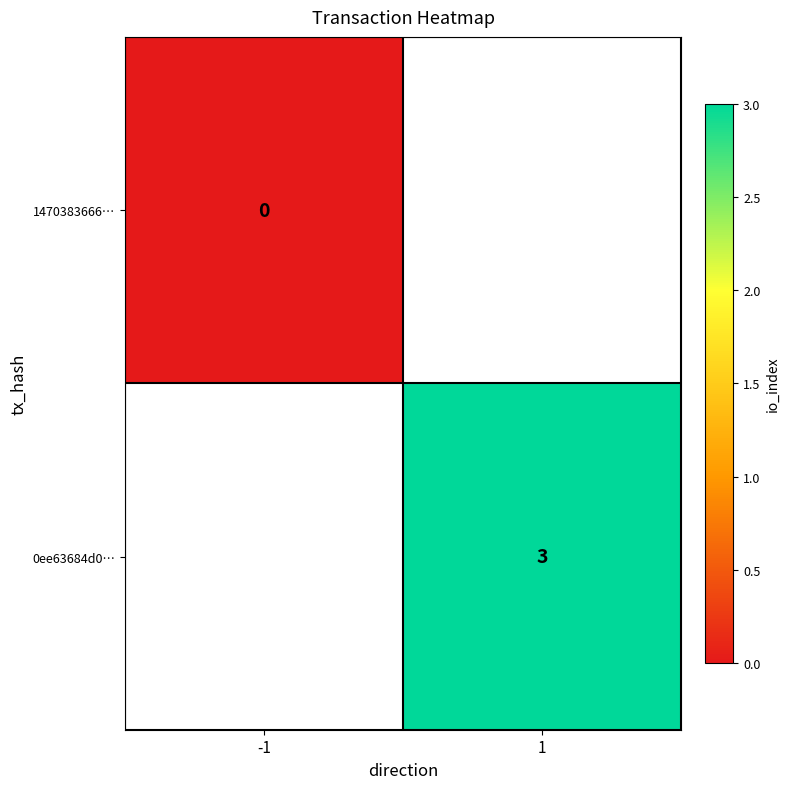

Is it true that 0ee63684d0… equals 3 at 1?

True